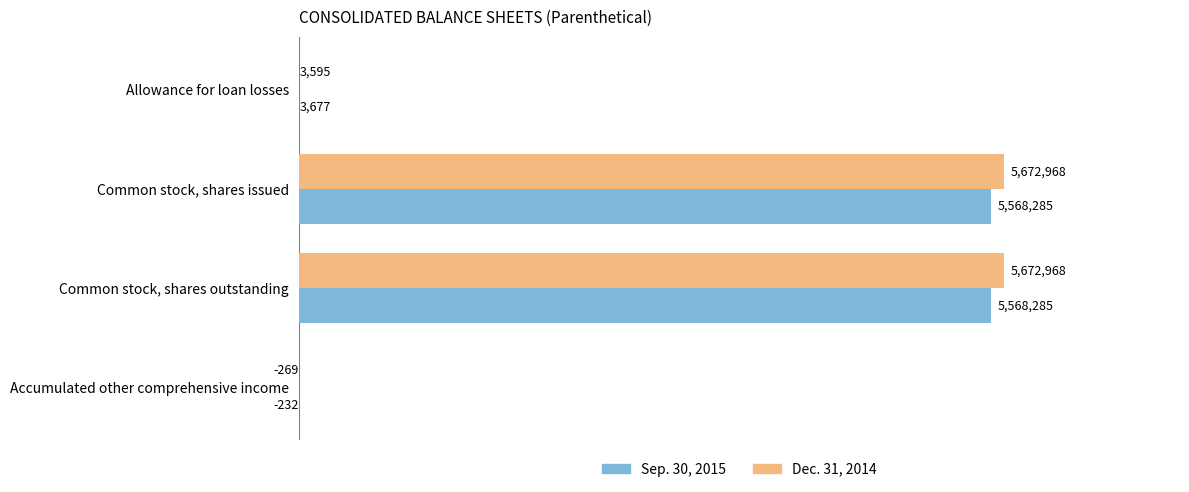

What are all the series names shown in the legend?

Sep. 30, 2015, Dec. 31, 2014